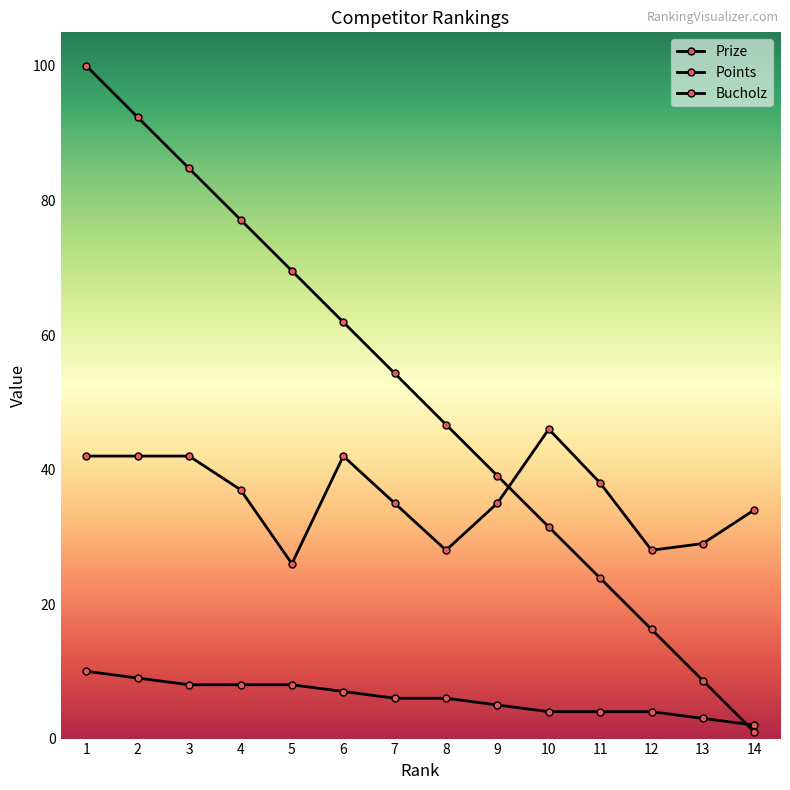

The Prize series shows 12.1 at 8. True or false?

False